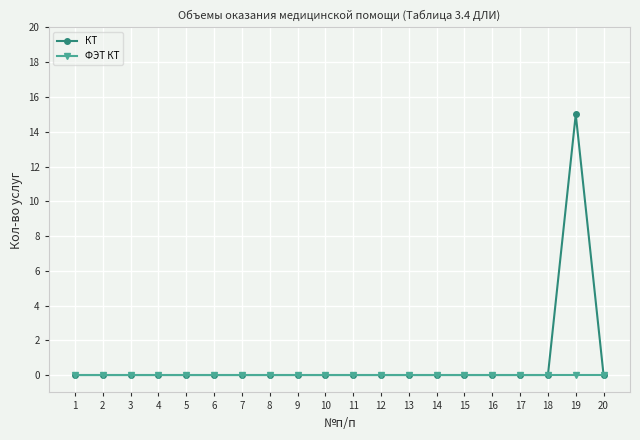

Which series has the widest spread of values?

КТ